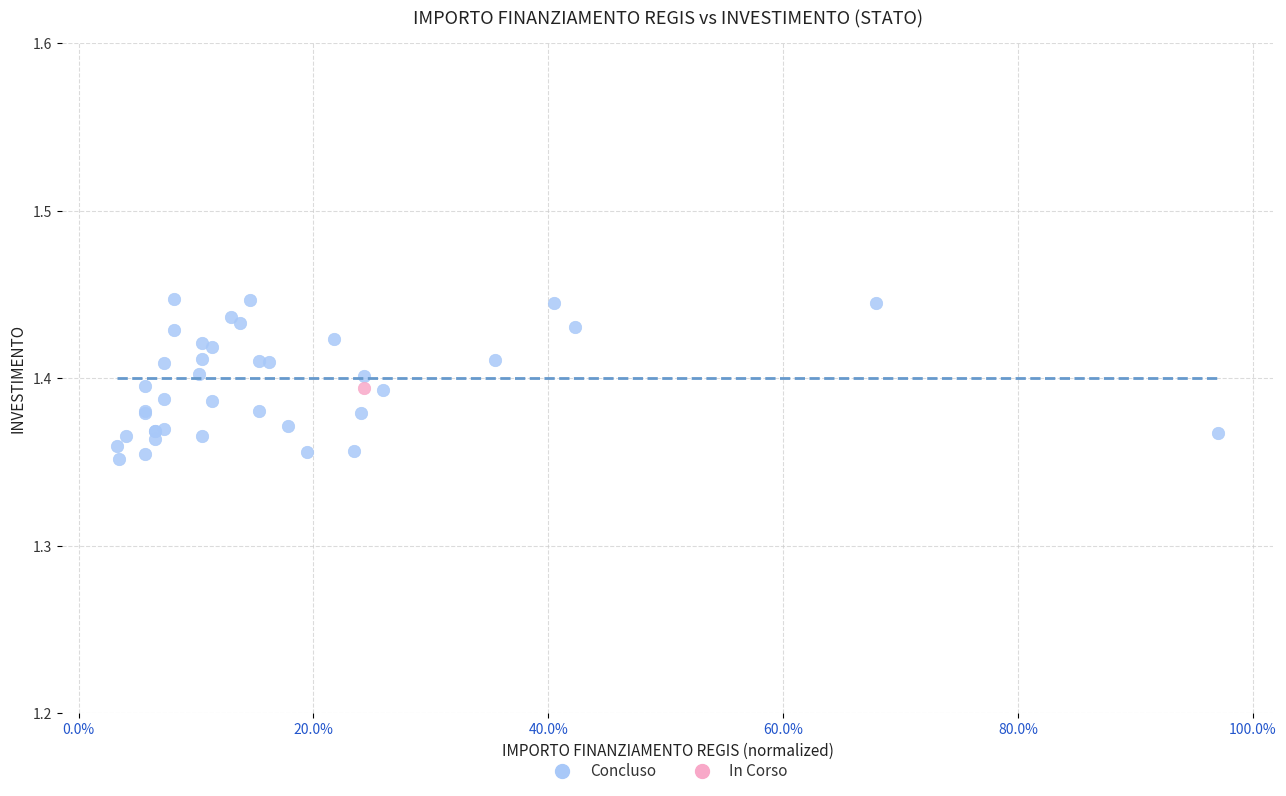

What are all the series names shown in the legend?

Concluso, In Corso